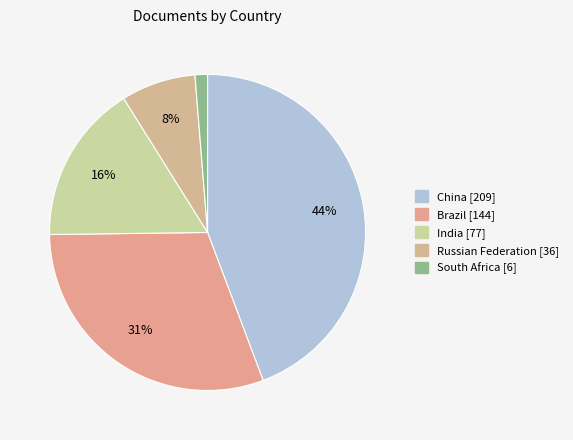

To the nearest percent, what percentage of the pie is Russian Federation?

8%